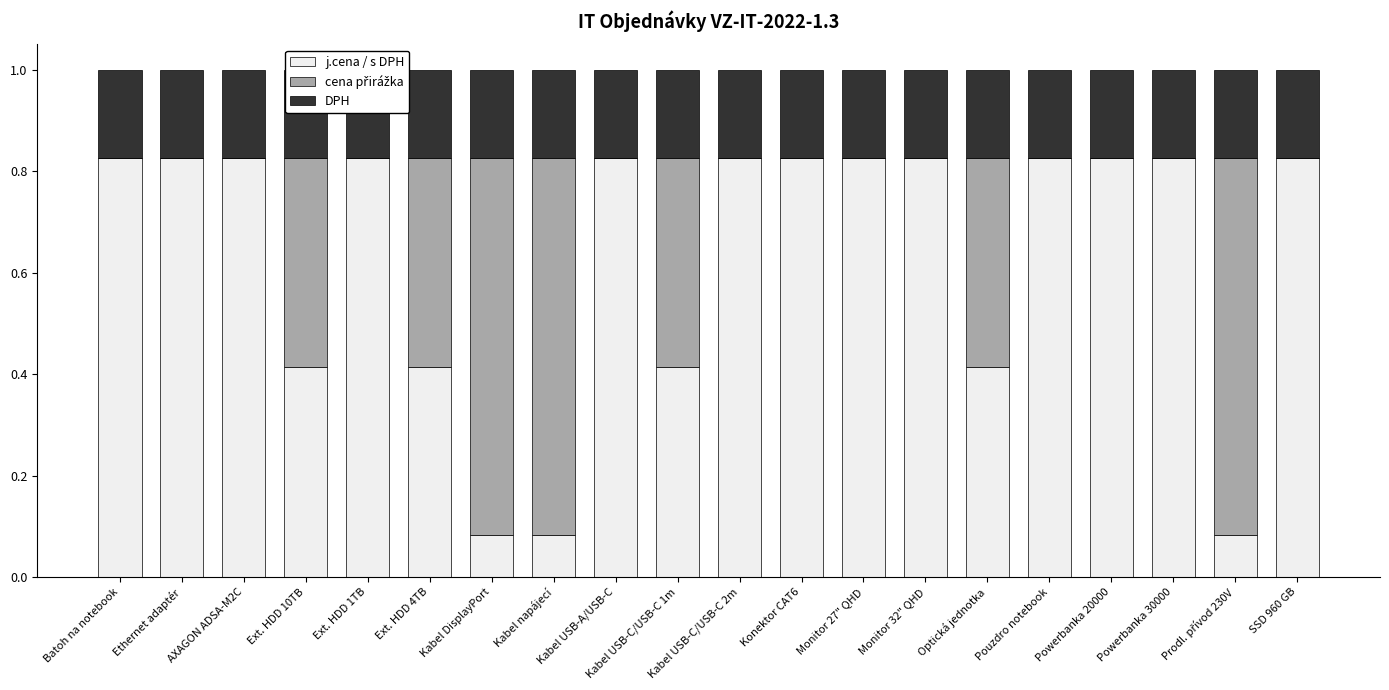

How many bars are there in each group?

3